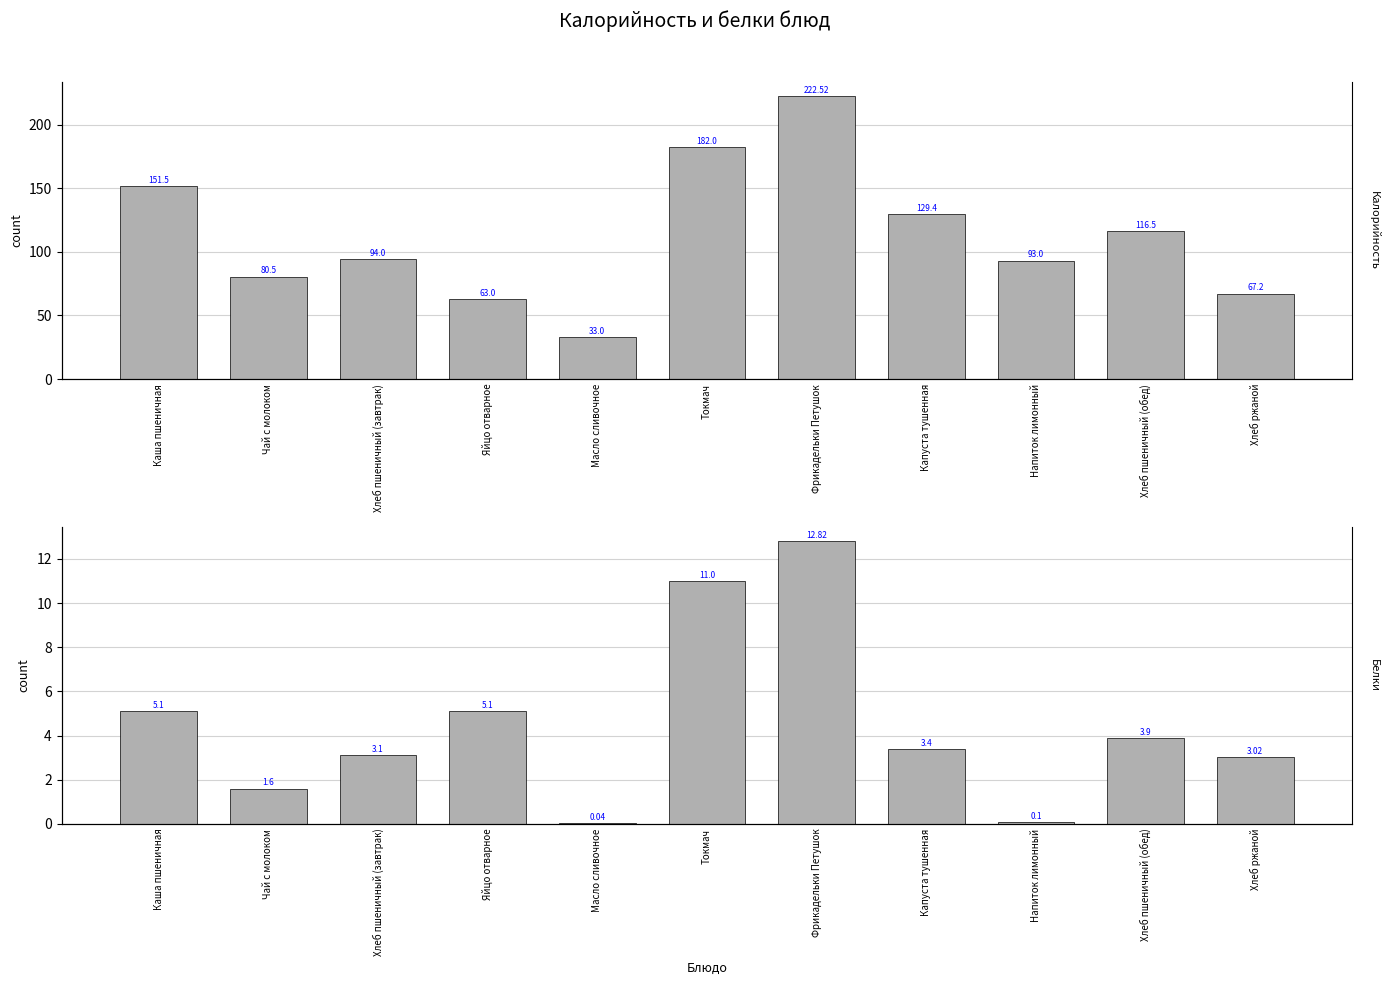

The Калорийность series shows 145.8 at Напиток лимонный. True or false?

False